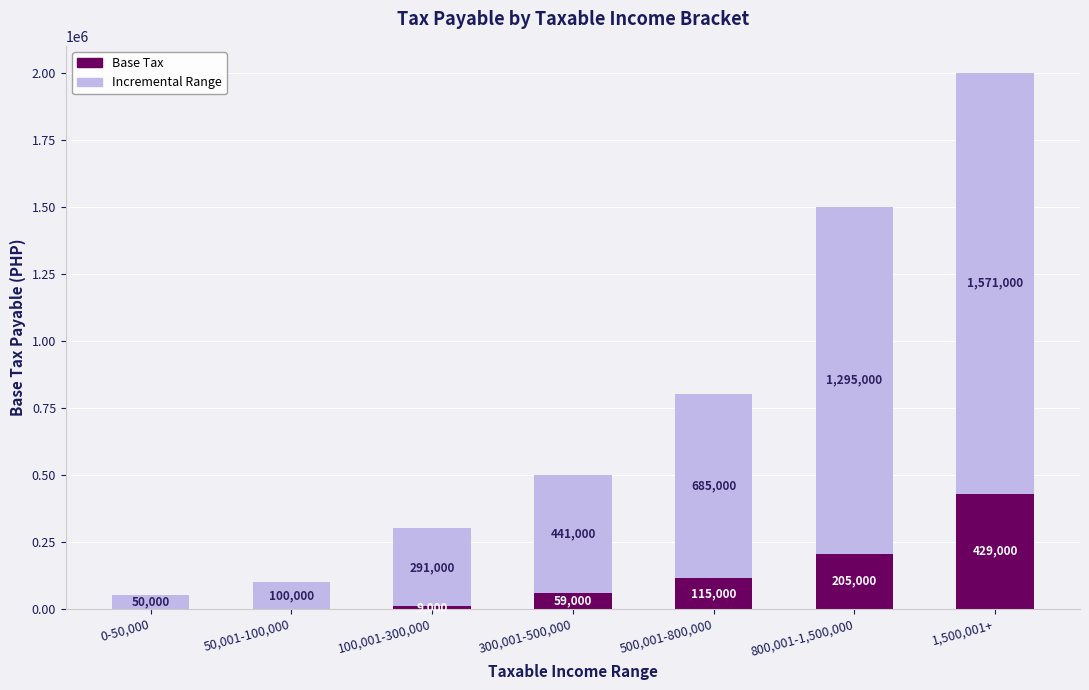

The Base Tax series shows 115000 at 500,001-800,000. True or false?

True